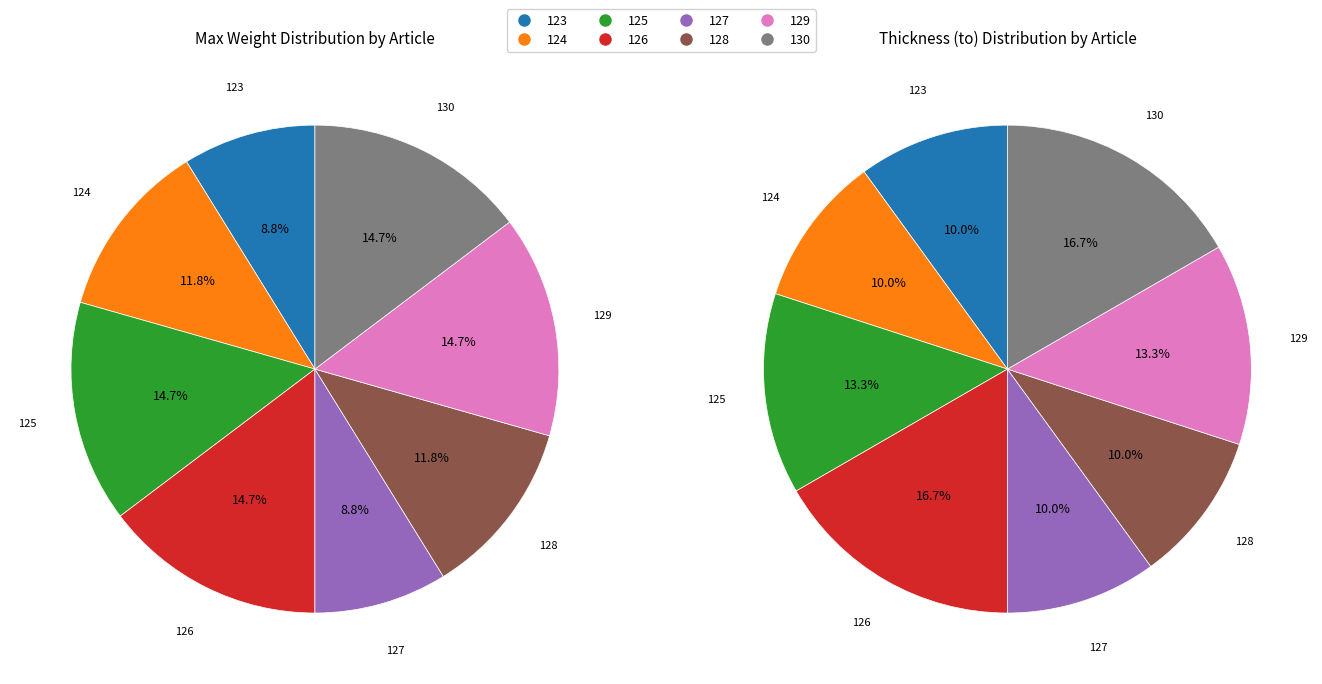

True or false: 130 accounts for 15% of the total.

True